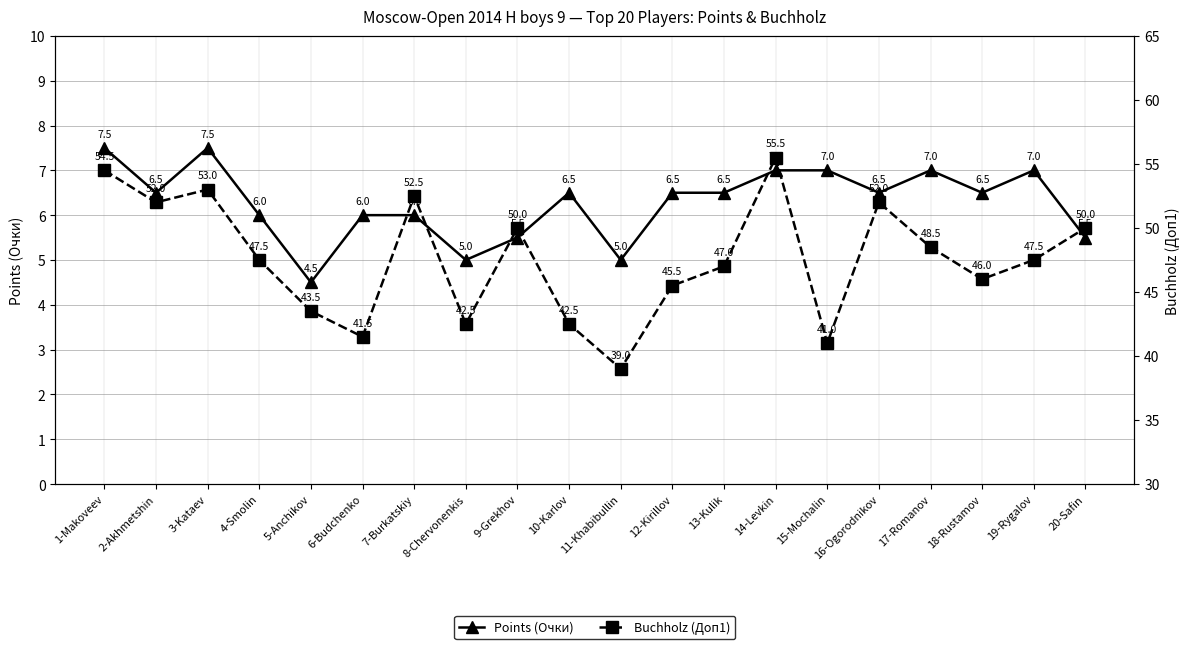

In Points (Очки), how many points are higher than both neighbors (excluding endpoints)?

4